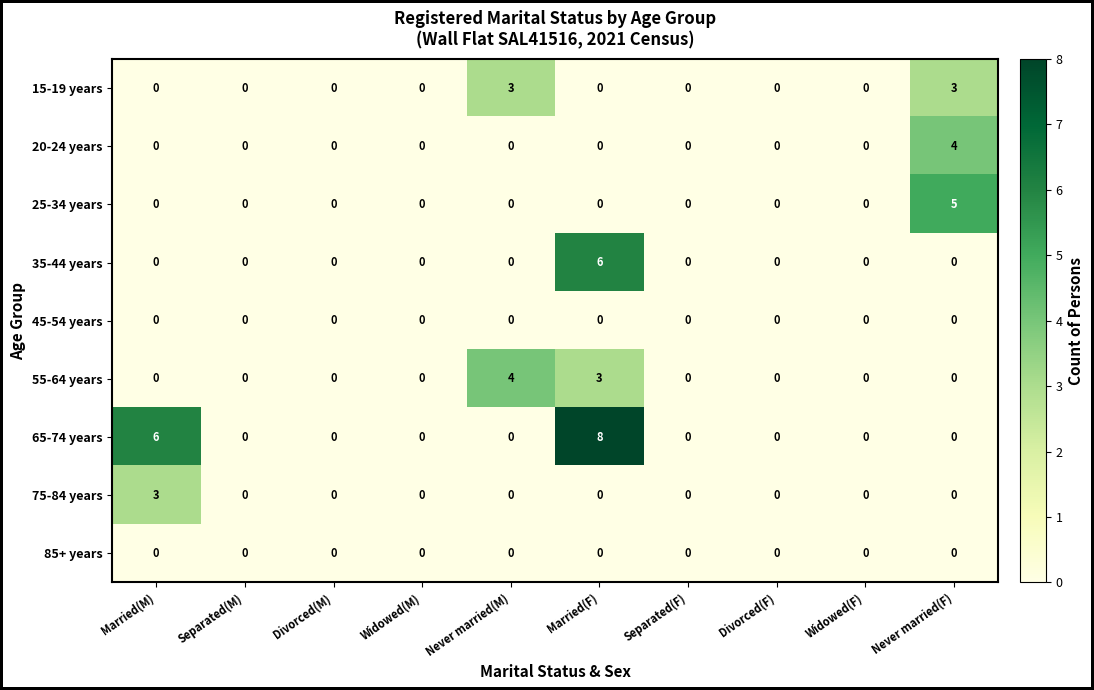

What is the sum of all 75-84 years values?

3